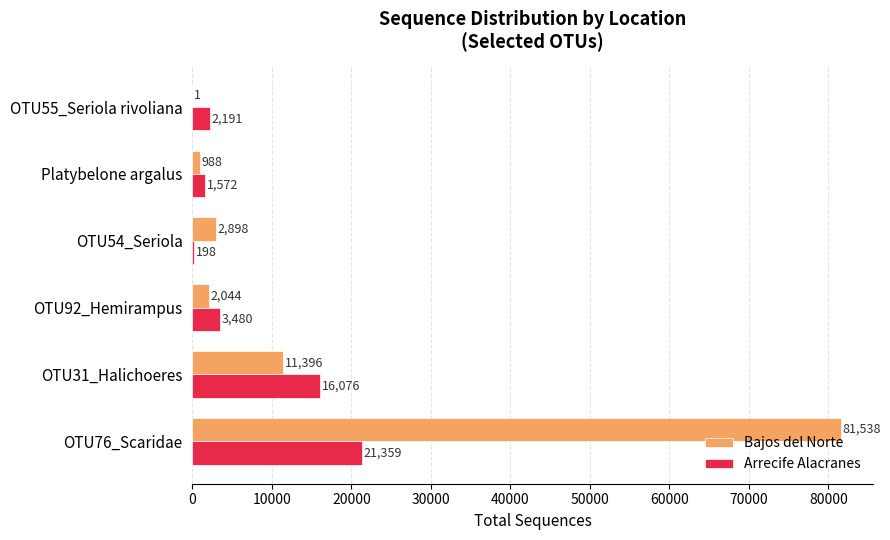

Where is Bajos del Norte nearest to the value 40769?

OTU31_Halichoeres